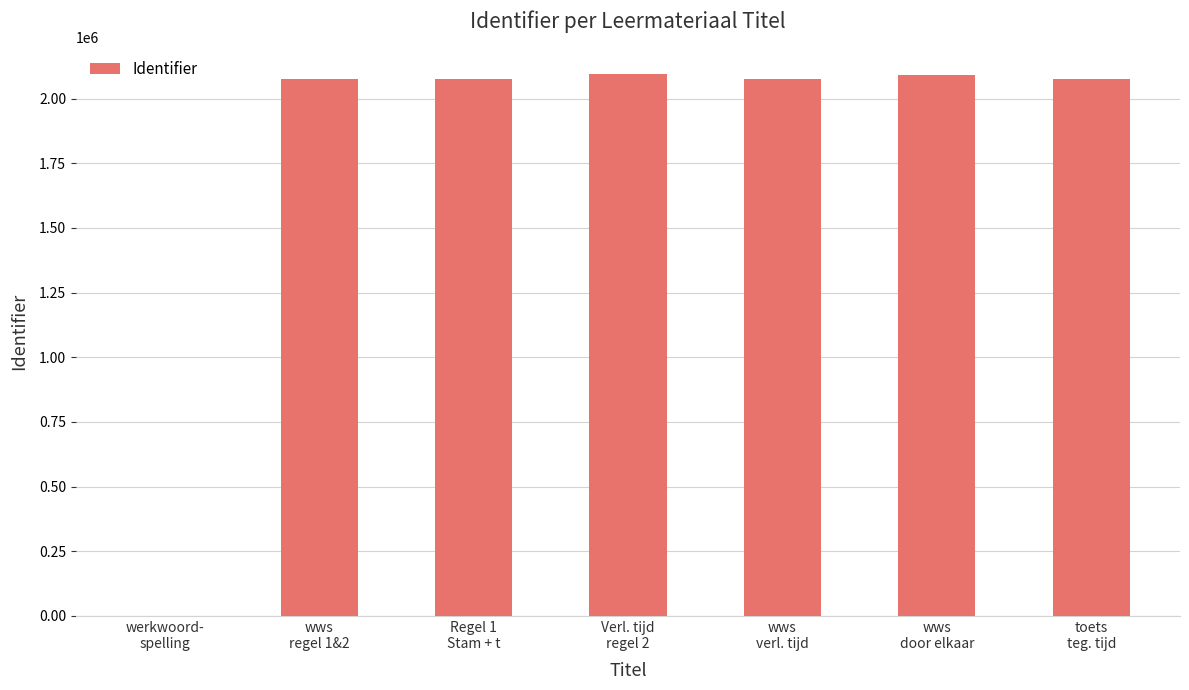

What is the greatest value displayed?

2094227